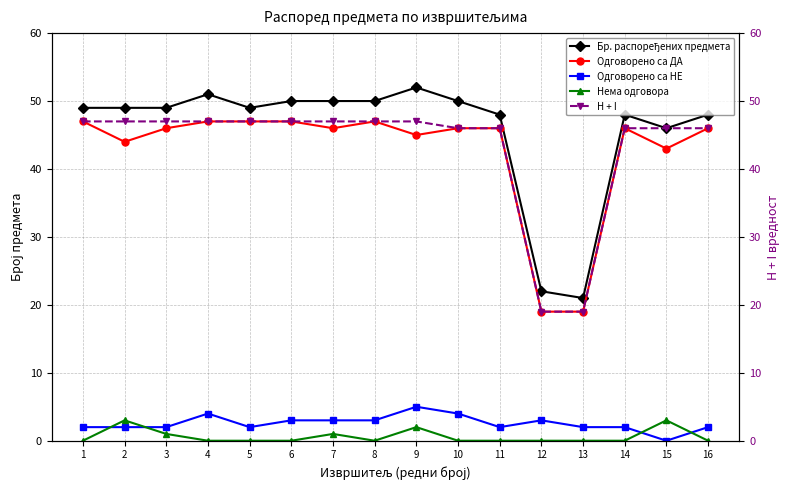

Reading left to right, list all the values displayed in this chart.

Бр. распоређених предмета: 1=49	2=49	3=49	4=51	5=49	6=50	7=50	8=50	9=52	10=50	11=48	12=22	13=21	14=48	15=46	16=48
Одговорено са ДА: 1=47	2=44	3=46	4=47	5=47	6=47	7=46	8=47	9=45	10=46	11=46	12=19	13=19	14=46	15=43	16=46
Одговорено са НЕ: 1=2	2=2	3=2	4=4	5=2	6=3	7=3	8=3	9=5	10=4	11=2	12=3	13=2	14=2	15=0	16=2
Нема одговора: 1=0	2=3	3=1	4=0	5=0	6=0	7=1	8=0	9=2	10=0	11=0	12=0	13=0	14=0	15=3	16=0
H + I: 1=47	2=47	3=47	4=47	5=47	6=47	7=47	8=47	9=47	10=46	11=46	12=19	13=19	14=46	15=46	16=46